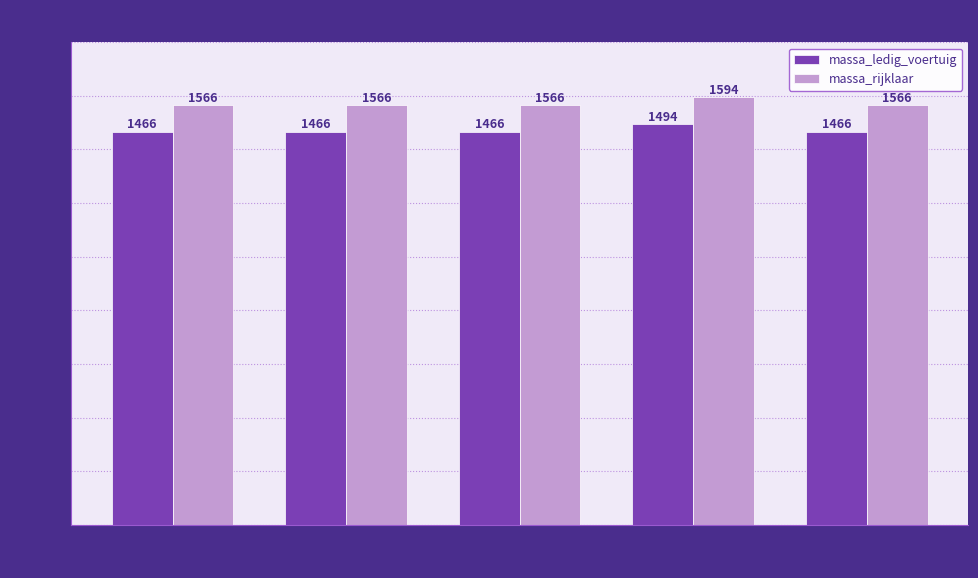

How many groups of bars are there?

5